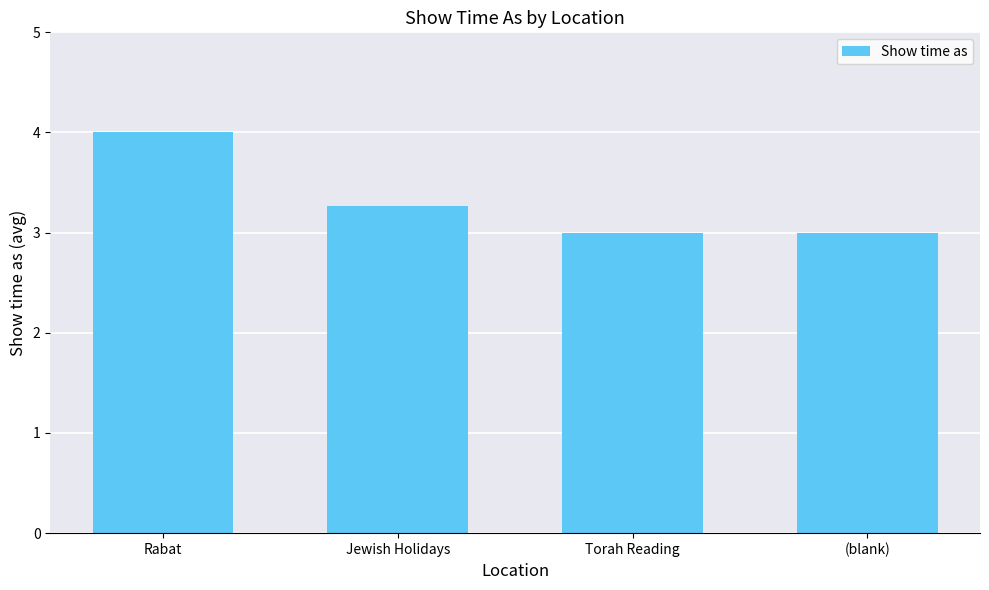

What is the change in value from Jewish Holidays to Torah Reading?

-0.3